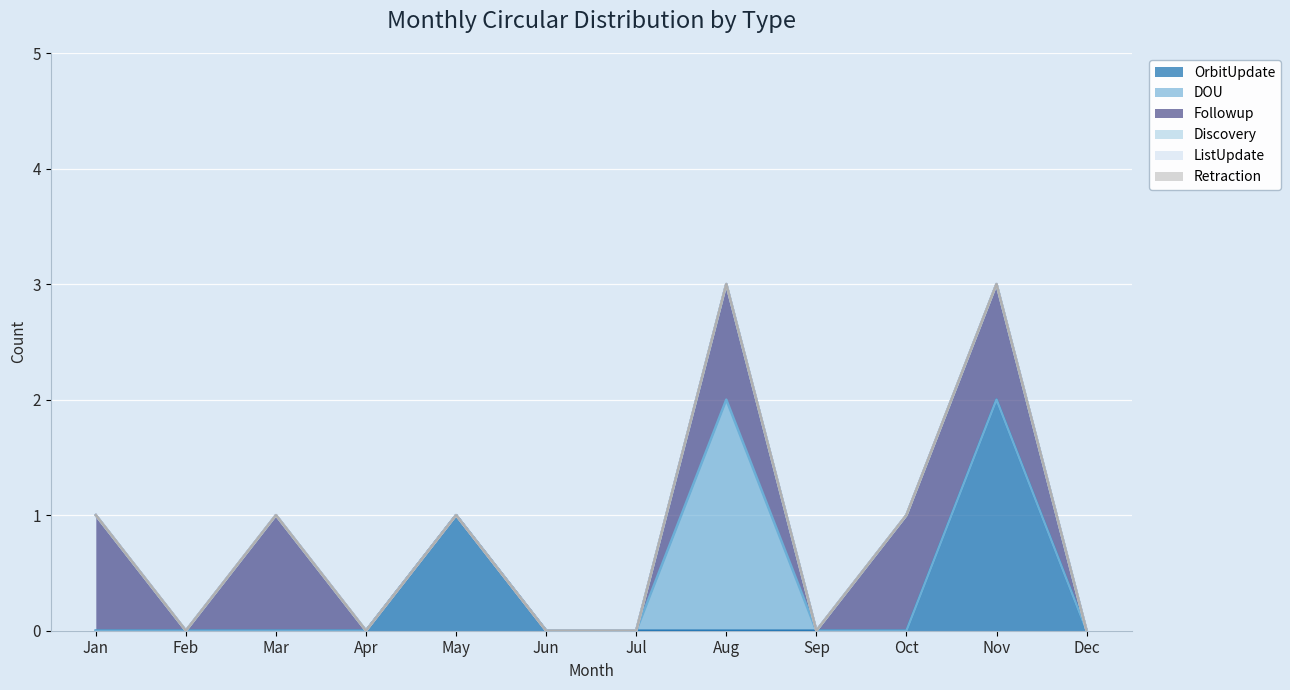

What is the spread (max minus min) of values at May?

1